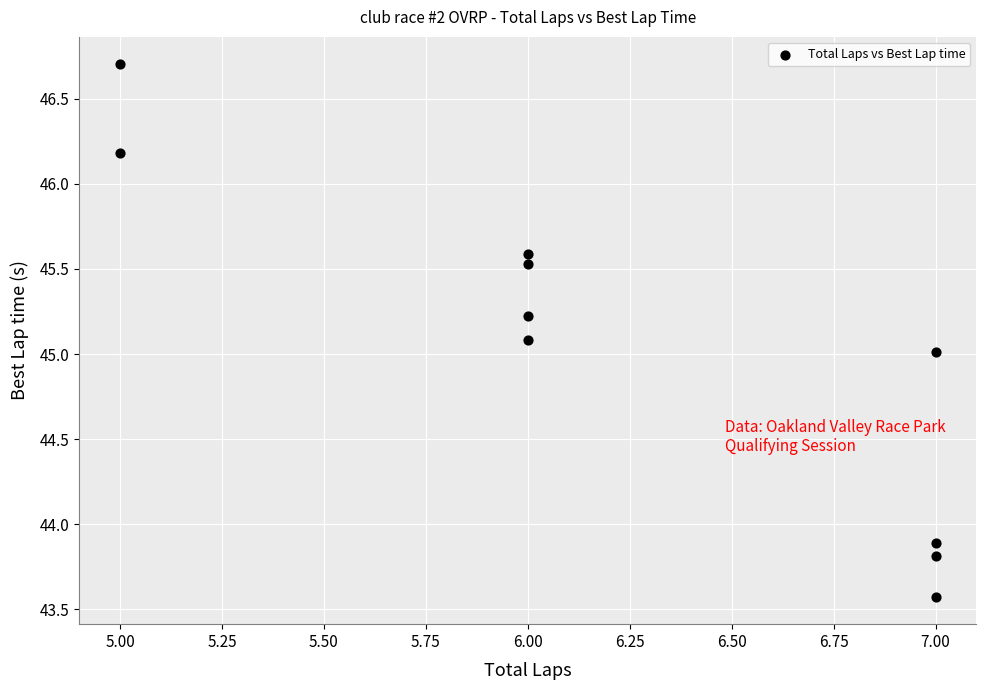

What is the range of X values (max minus min)?

2.0